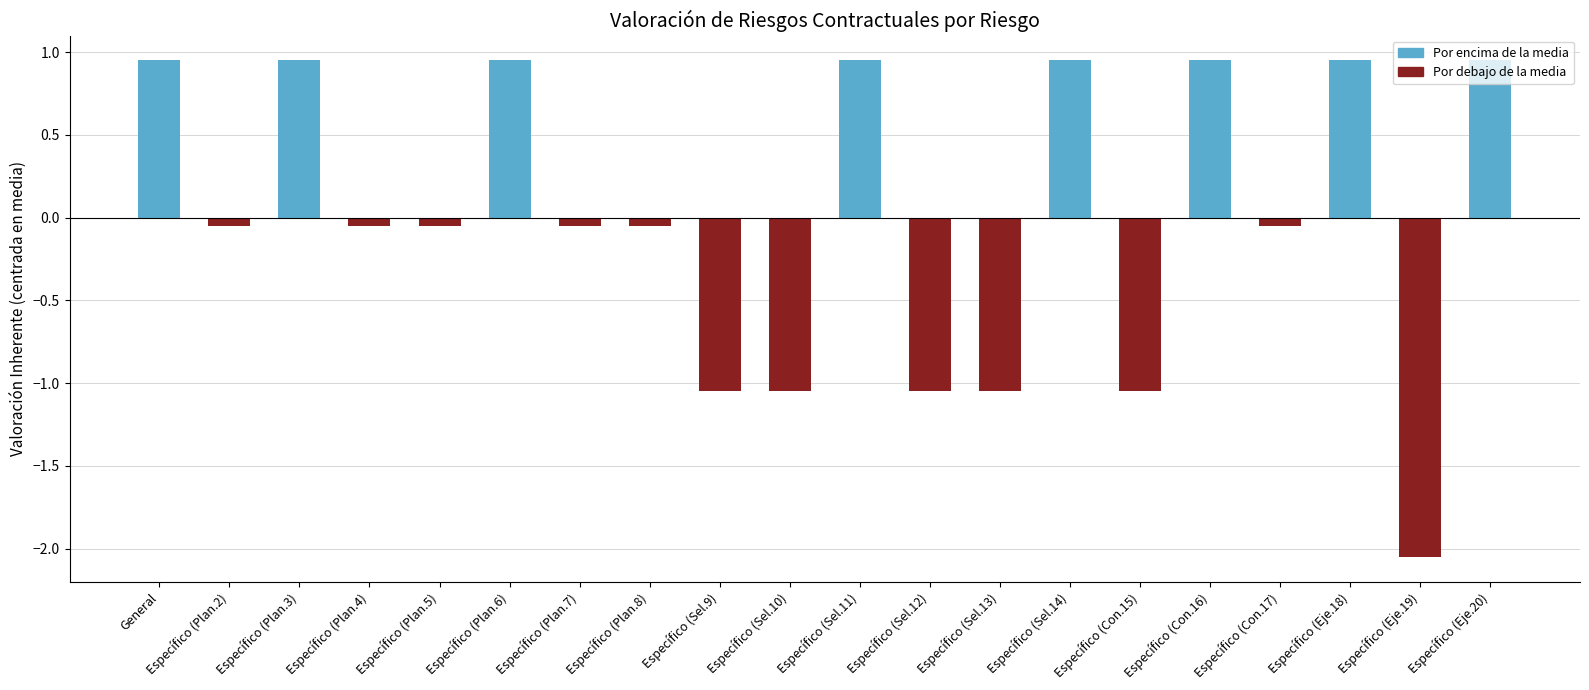

Which has a higher value, Específico (Eje.18) or Específico (Sel.12)?

Específico (Eje.18)